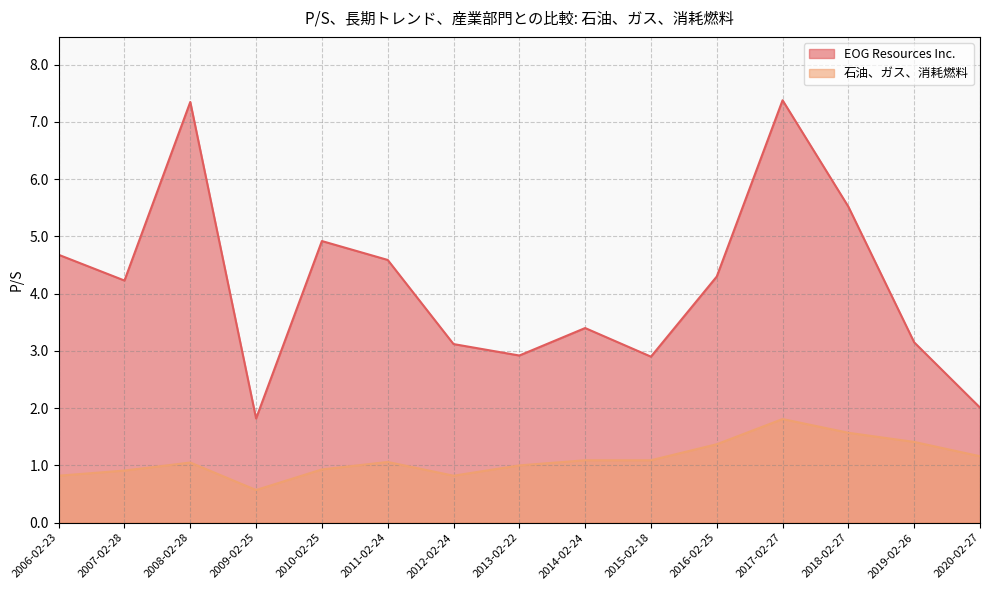

What is the lowest value of the EOG Resources Inc. series?

1.8